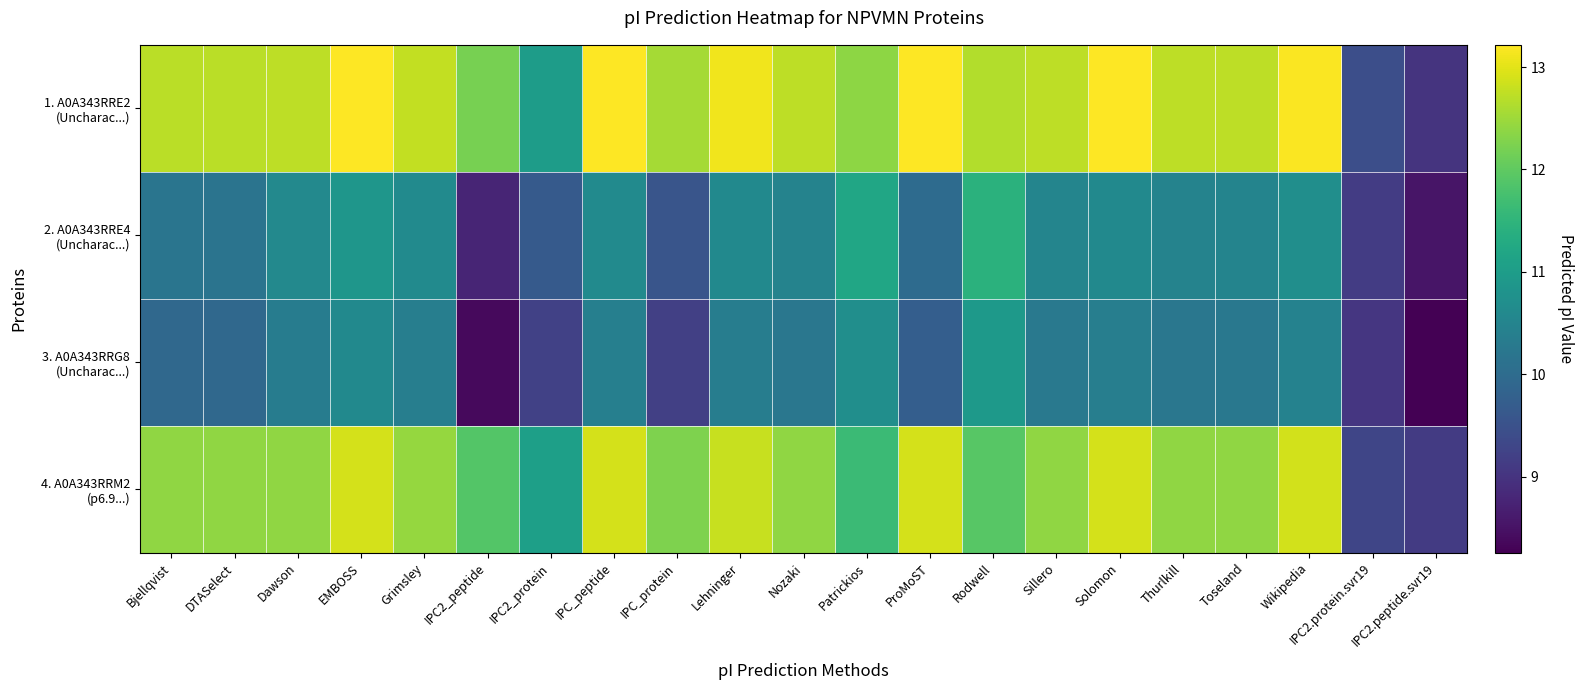

Between Solomon and IPC_protein, which is larger?

Solomon